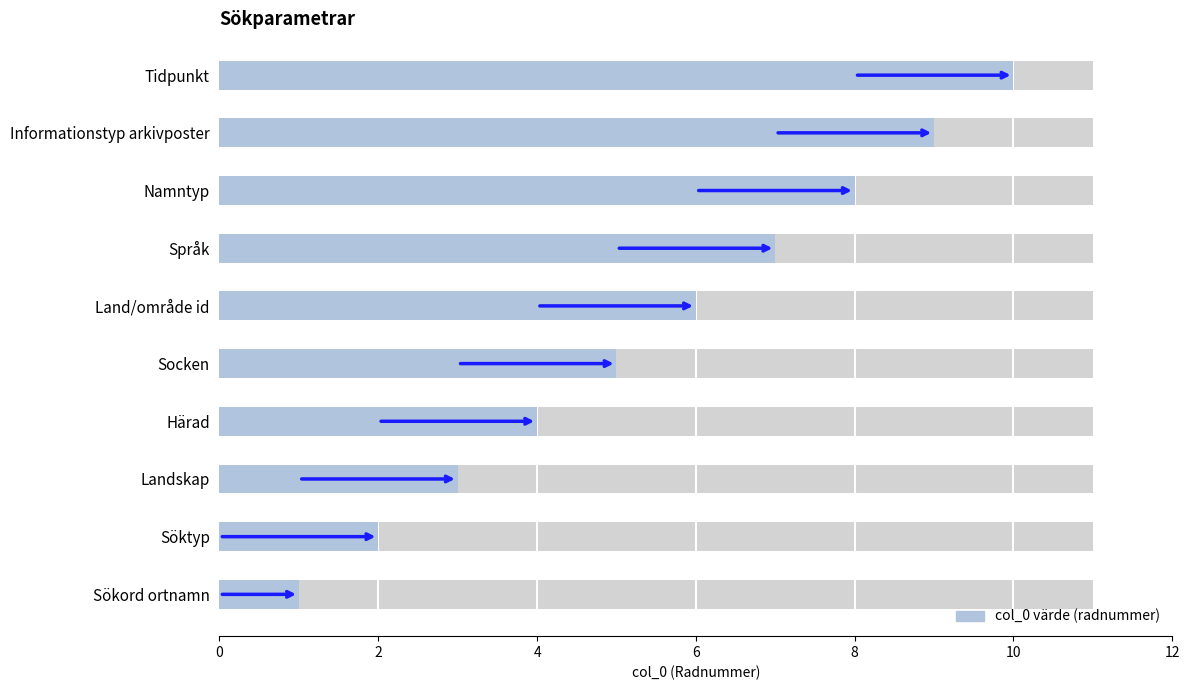

Where is the data nearest to the value 5?

Socken